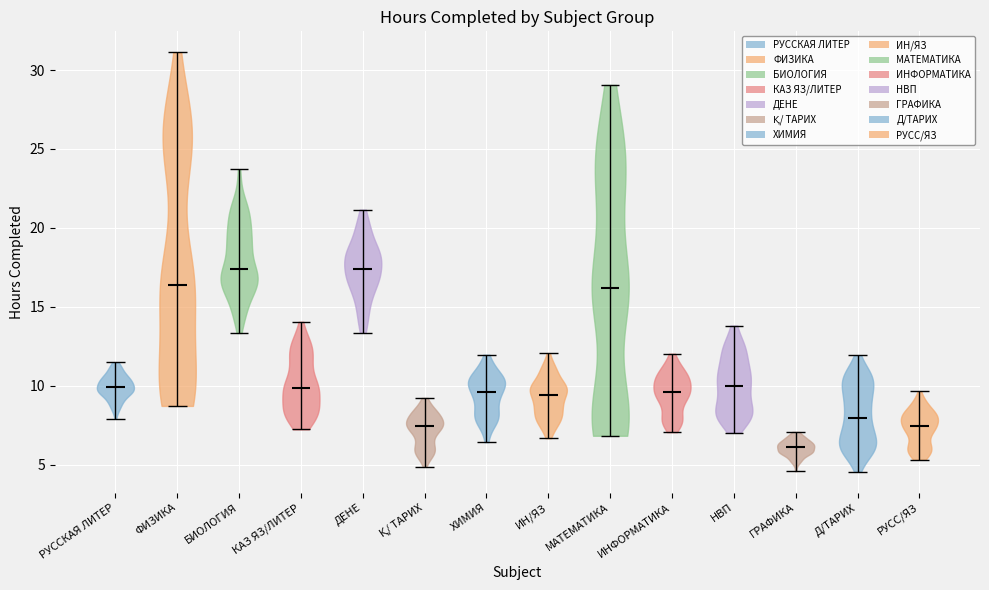

Reading left to right, read every violin against the y-axis: where its median line is, and the lowest and highest points it reaches. The values are not printed on the chart, so give them approximately, as read against the axis.

РУССКАЯ ЛИТЕР: median line 10.0, lowest point 8.0, highest point 11.5
ФИЗИКА: median line 16.5, lowest point 8.5, highest point 31.0
БИОЛОГИЯ: median line 17.5, lowest point 13.5, highest point 23.5
КАЗ ЯЗ/ЛИТЕР: median line 10.0, lowest point 7.0, highest point 14.0
ДЕНЕ: median line 17.5, lowest point 13.5, highest point 21.0
Қ/ ТАРИХ: median line 7.5, lowest point 5.0, highest point 9.0
ХИМИЯ: median line 9.5, lowest point 6.5, highest point 12.0
ИН/ЯЗ: median line 9.5, lowest point 6.5, highest point 12.0
МАТЕМАТИКА: median line 16.0, lowest point 7.0, highest point 29.0
ИНФОРМАТИКА: median line 9.5, lowest point 7.0, highest point 12.0
НВП: median line 10.0, lowest point 7.0, highest point 14.0
ГРАФИКА: median line 6.0, lowest point 4.5, highest point 7.0
Д/ТАРИХ: median line 8.0, lowest point 4.5, highest point 12.0
РУСС/ЯЗ: median line 7.5, lowest point 5.5, highest point 9.5